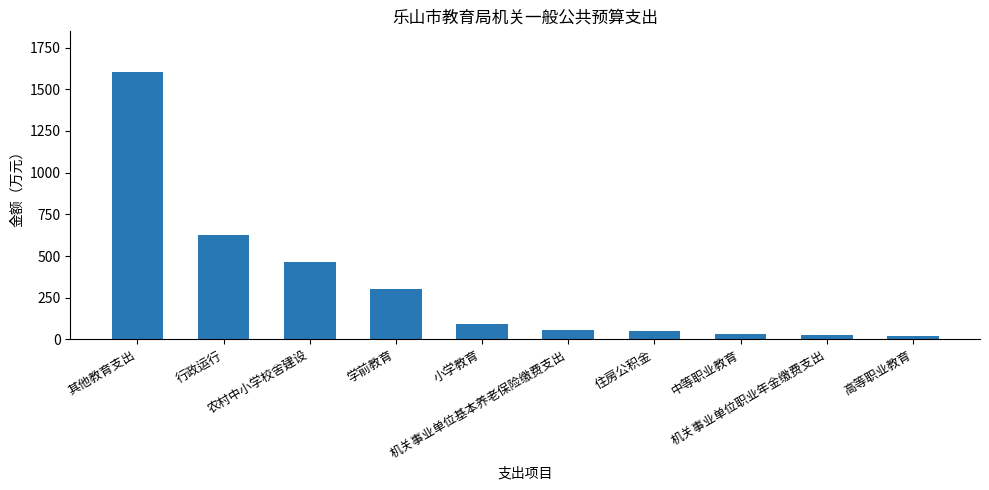

What is the value of the 1st bar from the left?

1606.2